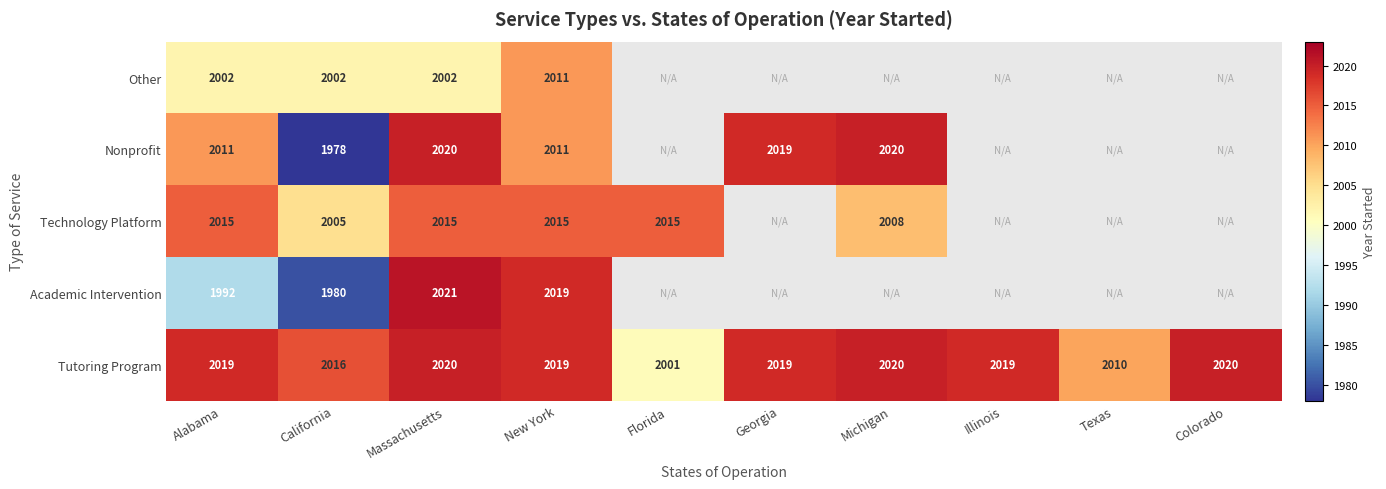

What is the difference between the highest and lowest values at Massachusetts?

19